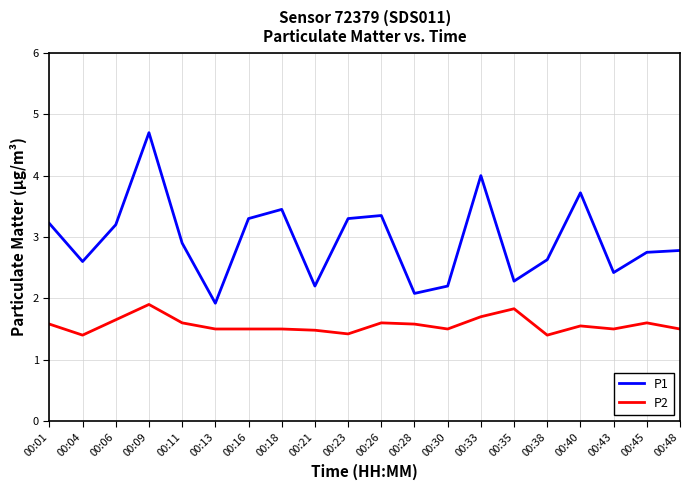

What is the total value across all series at 00:21?

3.7